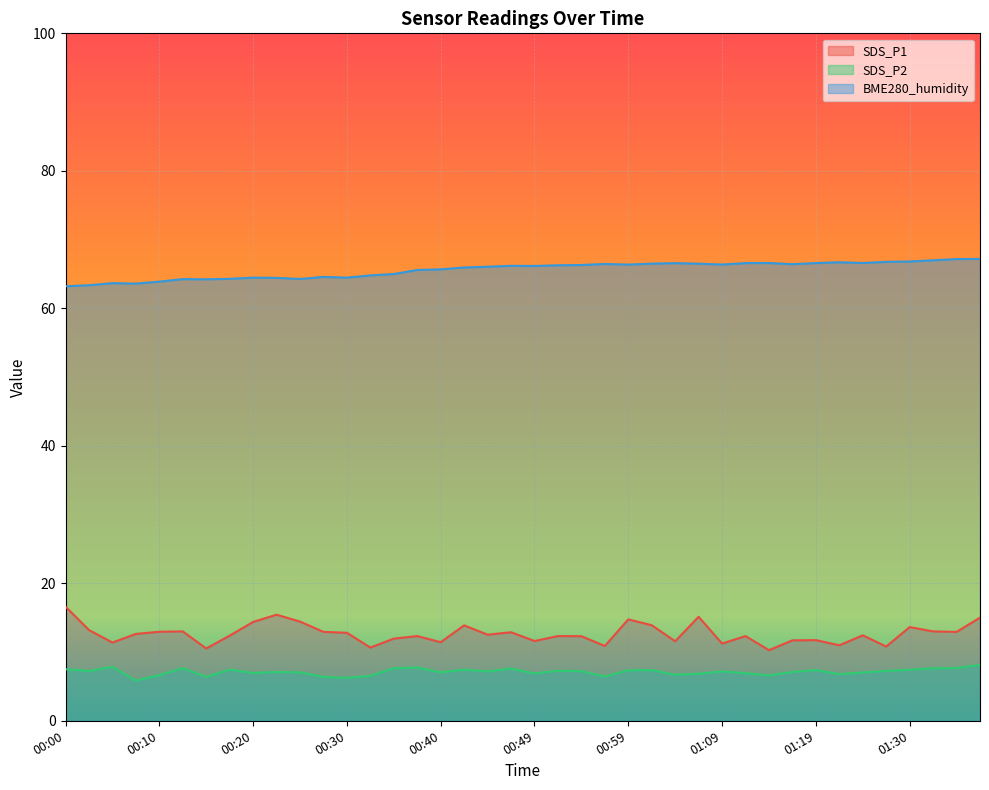

Reading left to right, transcribe all the data shown in this chart.

SDS_P1: 00:00=16.6	00:02=13.2	00:05=11.4	00:07=12.6	00:10=12.9	00:12=13.0	00:15=10.5	00:17=12.4	00:20=14.4	00:22=15.4	00:25=14.4	00:27=12.9	00:30=12.8	00:32=10.7	00:35=11.9	00:37=12.3	00:40=11.4	00:42=13.9	00:44=12.5	00:47=12.9	00:49=11.6	00:52=12.3	00:54=12.3	00:57=10.9	00:59=14.8	01:02=13.9	01:04=11.6	01:07=15.1	01:09=11.2	01:12=12.3	01:14=10.3	01:17=11.7	01:19=11.7	01:22=11.0	01:25=12.4	01:28=10.8	01:30=13.6	01:33=13.0	01:35=12.9	01:38=15.0
SDS_P2: 00:00=7.5	00:02=7.2	00:05=7.8	00:07=5.8	00:10=6.7	00:12=7.7	00:15=6.4	00:17=7.5	00:20=7.0	00:22=7.1	00:25=7.0	00:27=6.4	00:30=6.2	00:32=6.5	00:35=7.7	00:37=7.8	00:40=7.0	00:42=7.4	00:44=7.2	00:47=7.6	00:49=6.9	00:52=7.3	00:54=7.2	00:57=6.4	00:59=7.3	01:02=7.4	01:04=6.7	01:07=6.8	01:09=7.2	01:12=6.9	01:14=6.6	01:17=7.1	01:19=7.4	01:22=6.8	01:25=7.0	01:28=7.2	01:30=7.4	01:33=7.6	01:35=7.7	01:38=8.1
BME280_humidity: 00:00=63.2	00:02=63.4	00:05=63.7	00:07=63.6	00:10=63.9	00:12=64.2	00:15=64.2	00:17=64.3	00:20=64.5	00:22=64.4	00:25=64.3	00:27=64.6	00:30=64.5	00:32=64.8	00:35=65.0	00:37=65.6	00:40=65.7	00:42=65.9	00:44=66.0	00:47=66.2	00:49=66.2	00:52=66.3	00:54=66.3	00:57=66.5	00:59=66.4	01:02=66.5	01:04=66.6	01:07=66.5	01:09=66.4	01:12=66.6	01:14=66.6	01:17=66.4	01:19=66.6	01:22=66.7	01:25=66.6	01:28=66.8	01:30=66.8	01:33=67.0	01:35=67.2	01:38=67.2